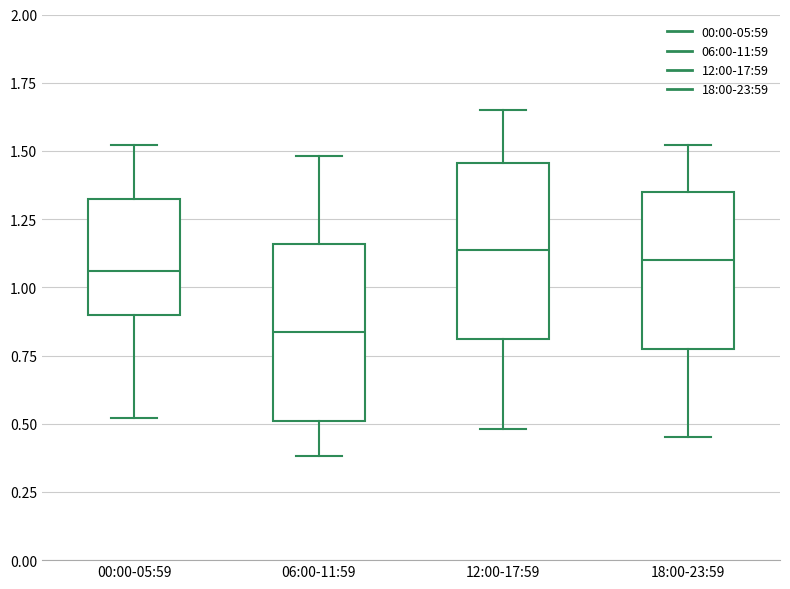

Reading left to right, transcribe this box plot: for each box, give where its median line is, the range the box spans, and where its two whiskers end, as read against the y-axis. The values are not printed on the chart, so give them approximately, as read against the axis.

00:00-05:59: median 1.05, box 0.90 to 1.35, whiskers 0.50 to 1.50
06:00-11:59: median 0.85, box 0.50 to 1.15, whiskers 0.40 to 1.50
12:00-17:59: median 1.15, box 0.80 to 1.45, whiskers 0.50 to 1.65
18:00-23:59: median 1.10, box 0.75 to 1.35, whiskers 0.45 to 1.50